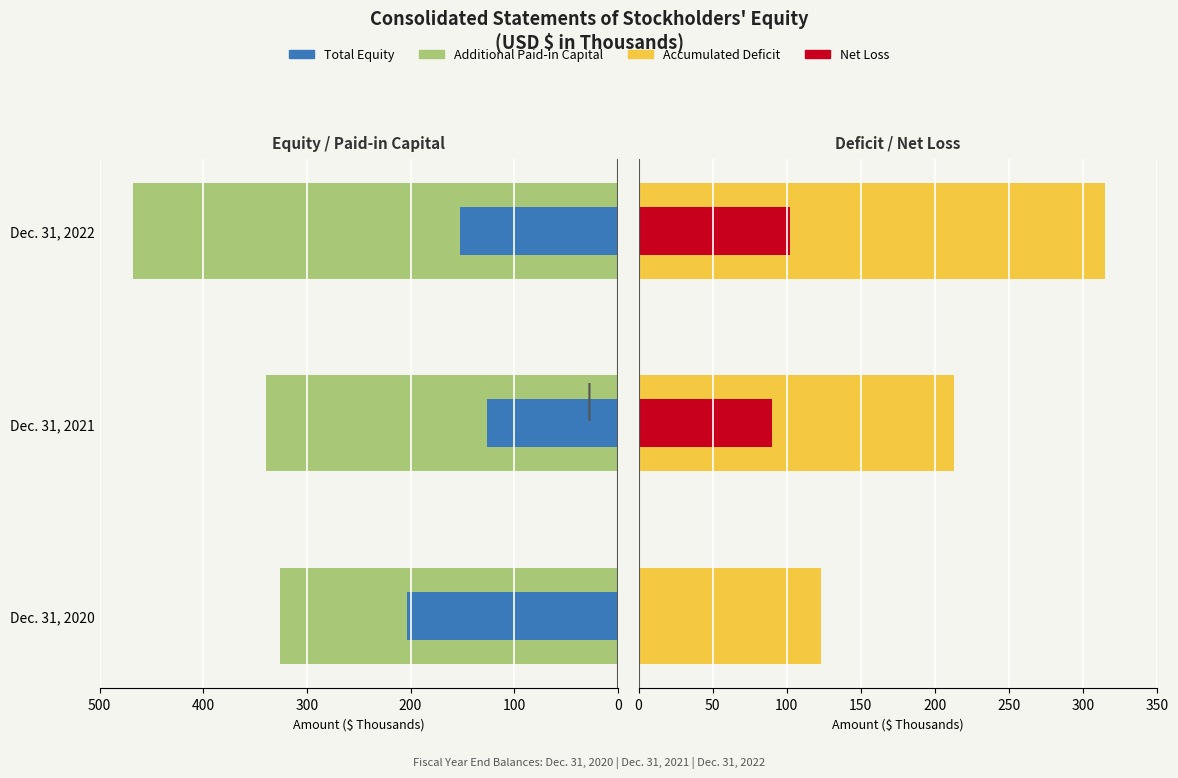

At how many categories does at least one series exceed 406?

1